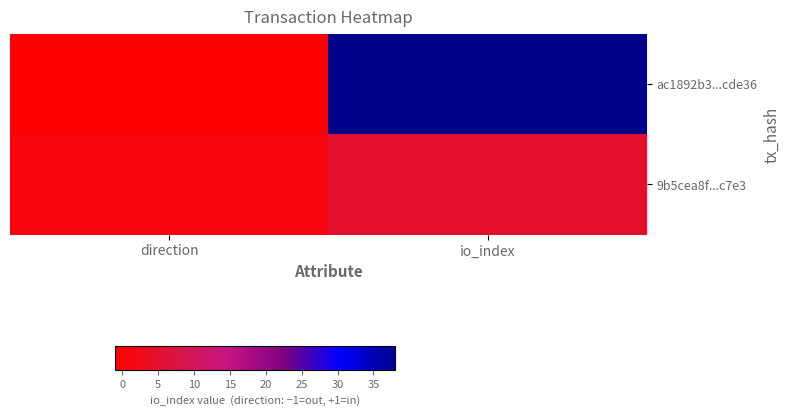

Reading left to right, transcribe all the data shown in this chart.

ac1892b3...cde36: direction=-1	io_index=38
9b5cea8f...c7e3: direction=1	io_index=5